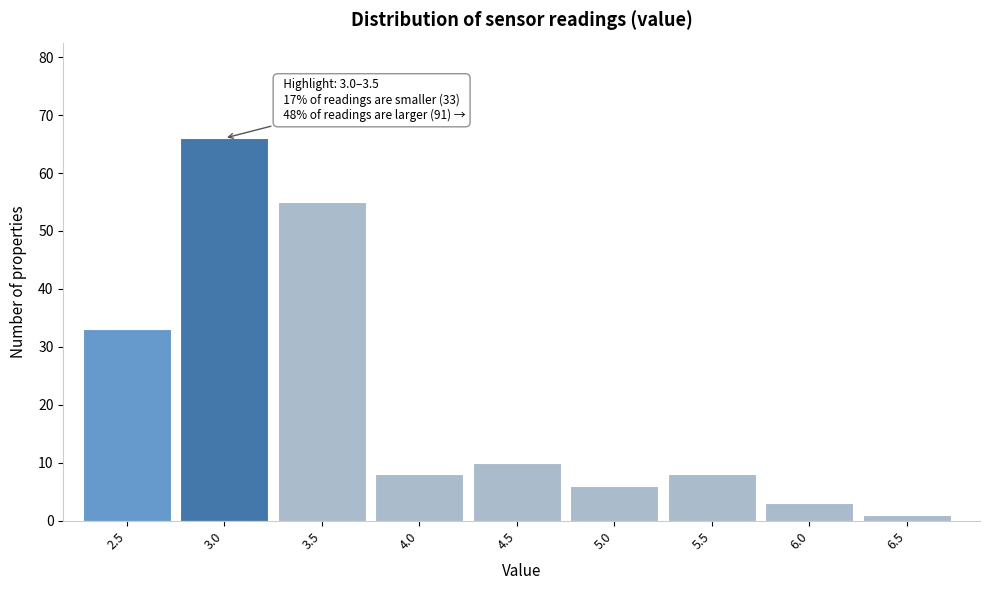

Reading right to left, extract all data points from this chart.

1	3	8	6	10	8	55	66	33